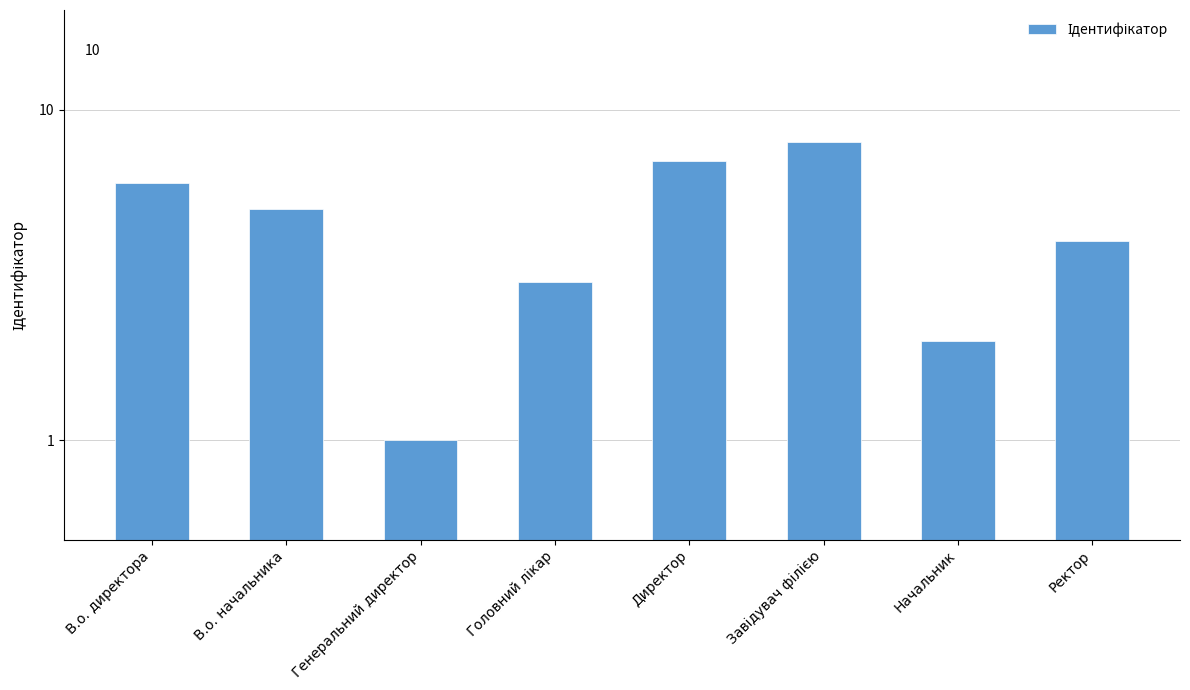

What position from the left is Начальник?

7